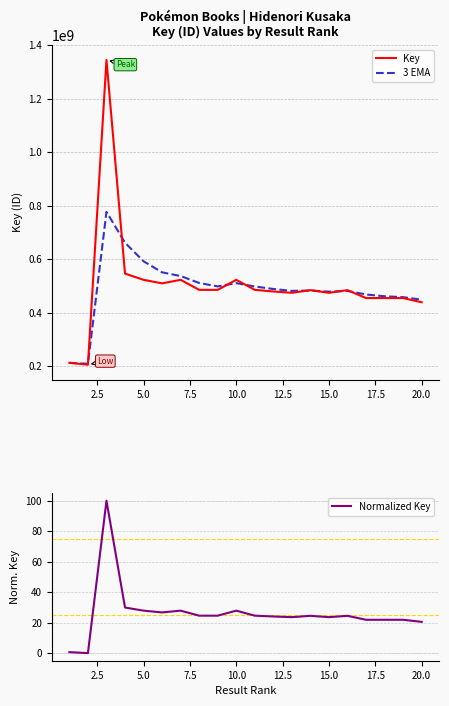

Is it true that Normalized Key equals 23.6 at 15.0?

True